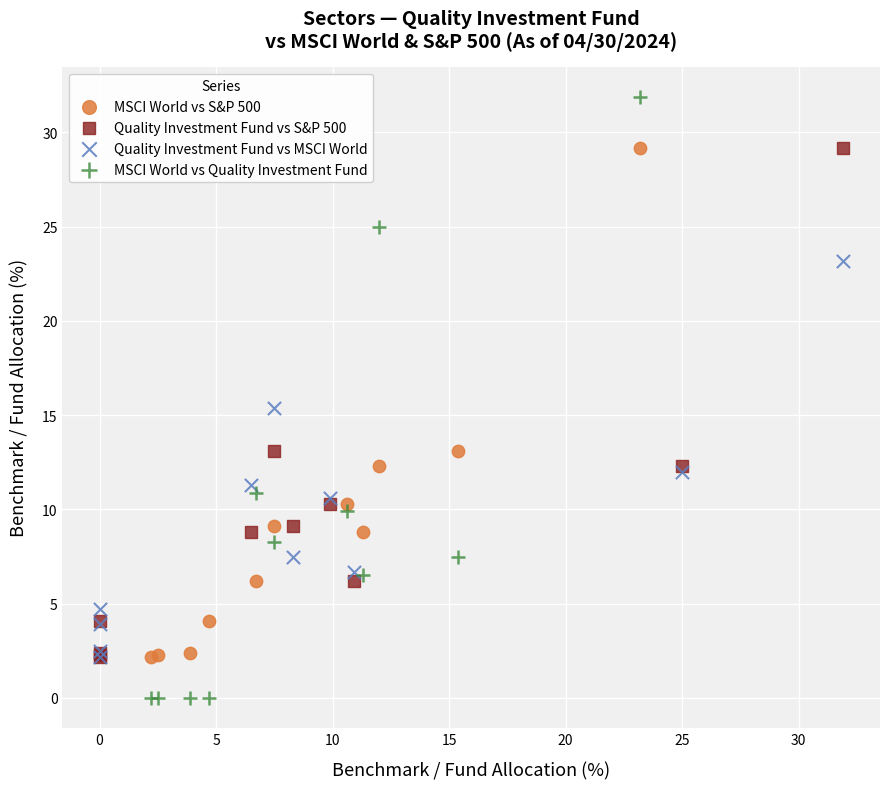

Which series has the widest spread of Y values?

MSCI World vs Quality Investment Fund